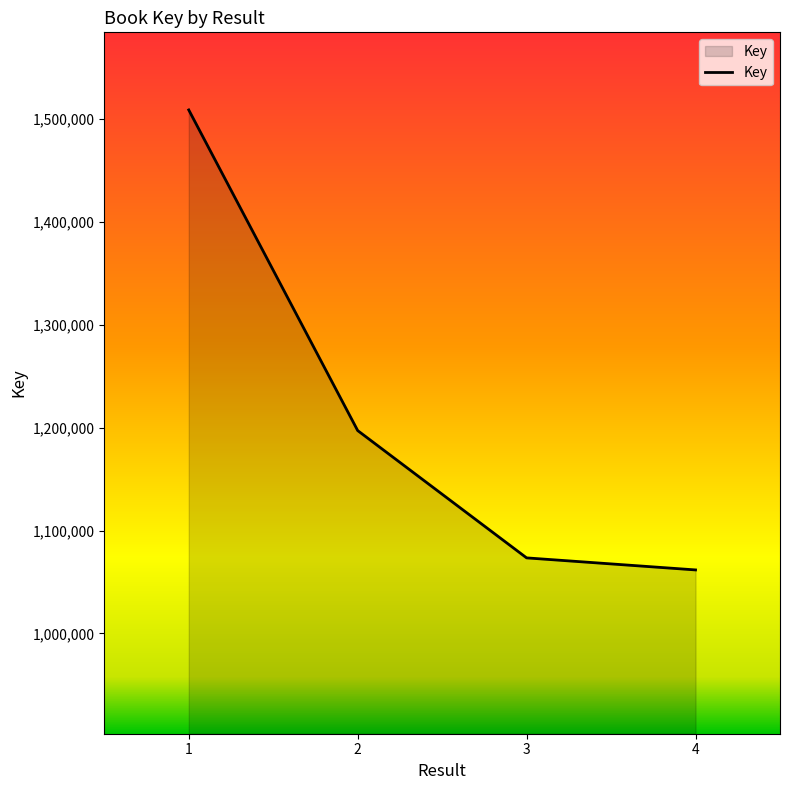

What is the maximum value shown in the chart?

1508918